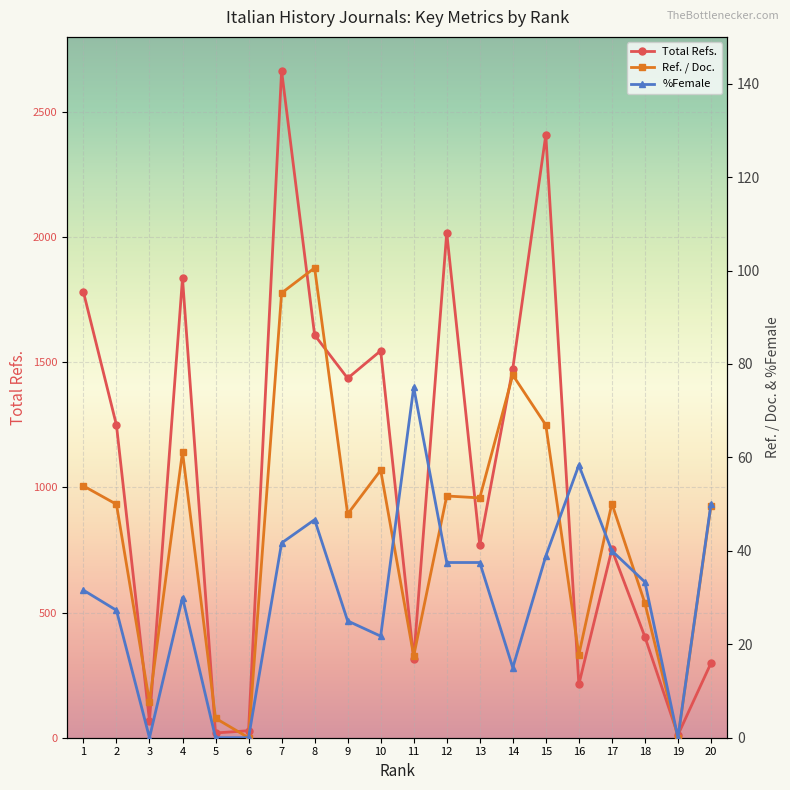

Which category has the lowest value across all series?

6